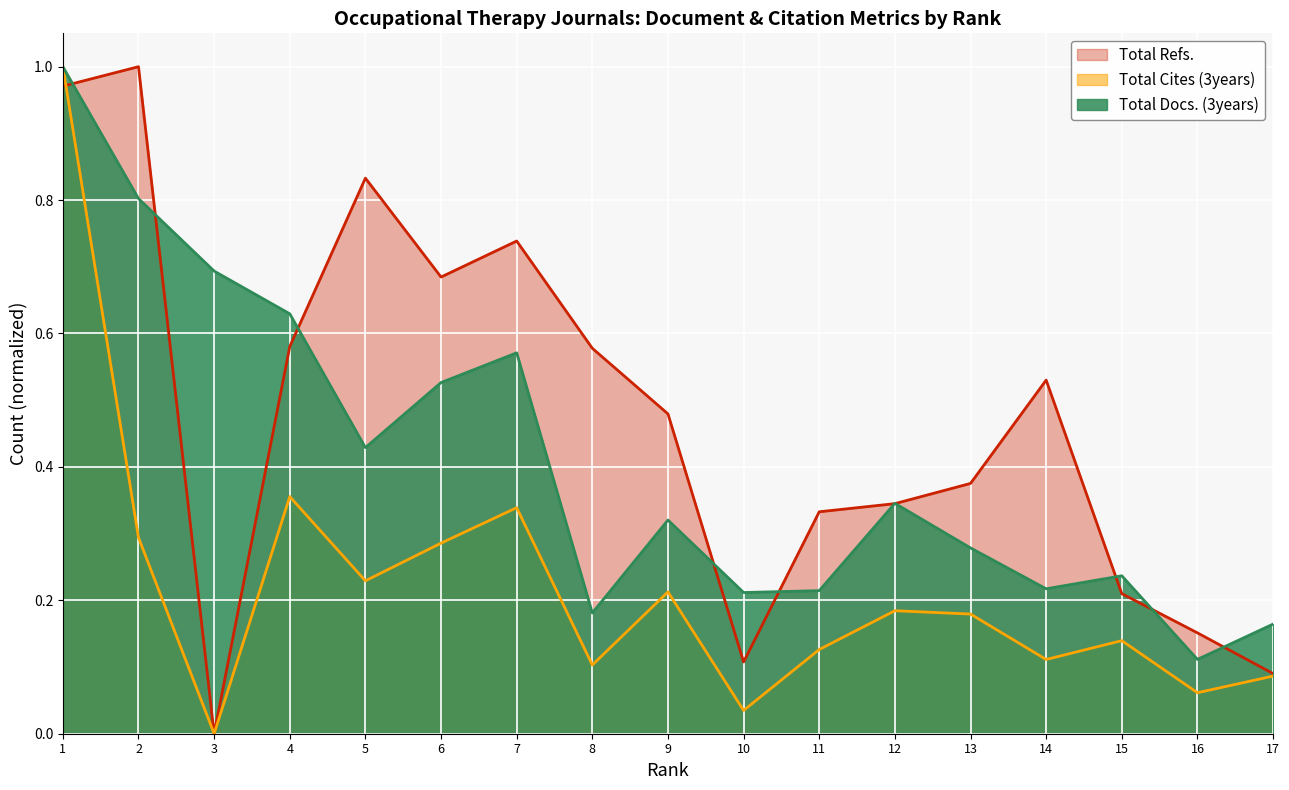

What is the difference between the Total Refs. values at 3 and 14?

0.5